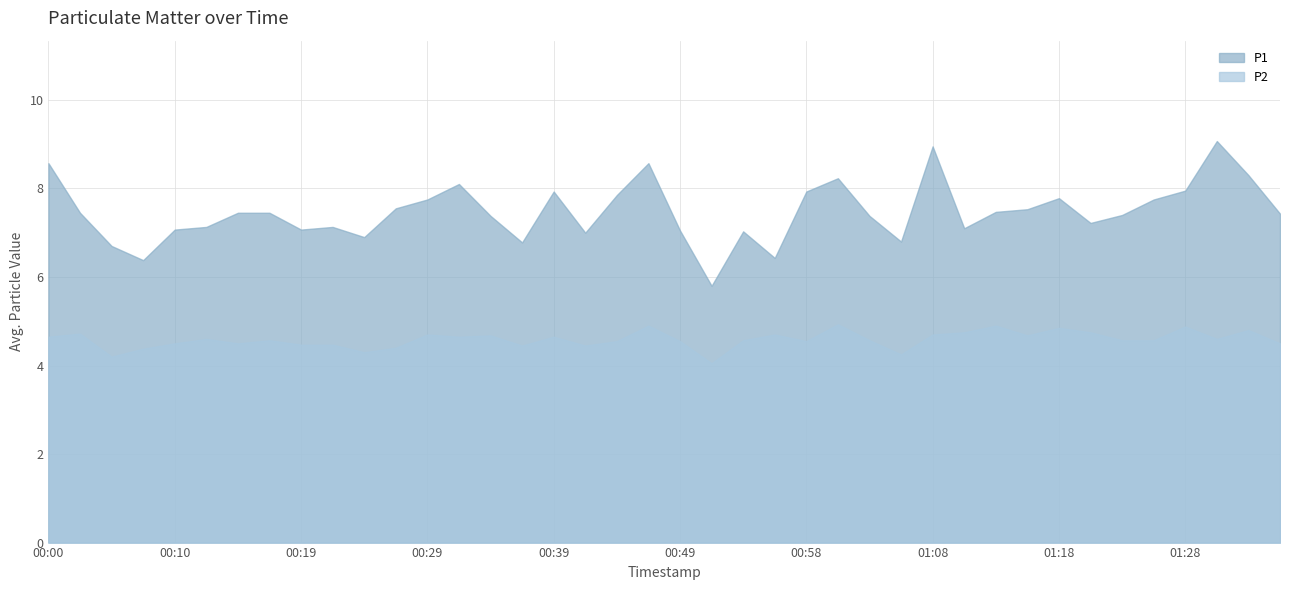

What position from the left is 00:51?

22